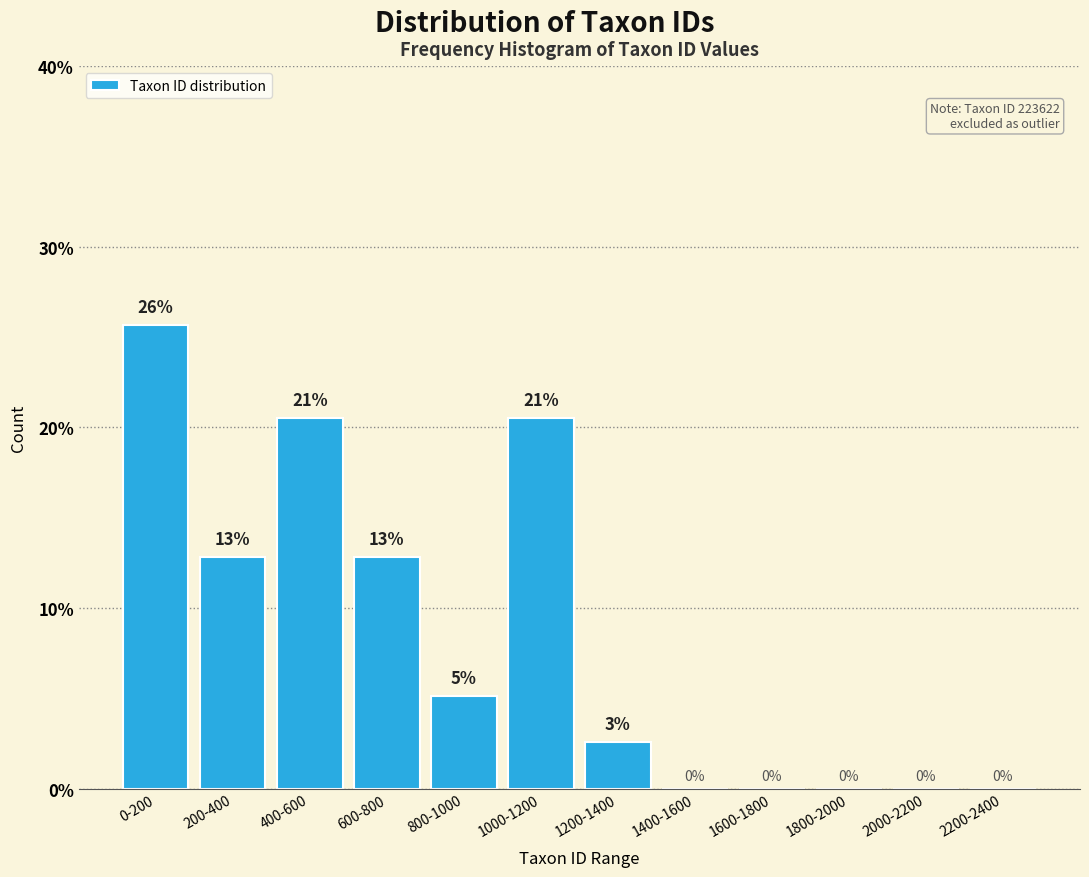

Are the bars horizontal?

No